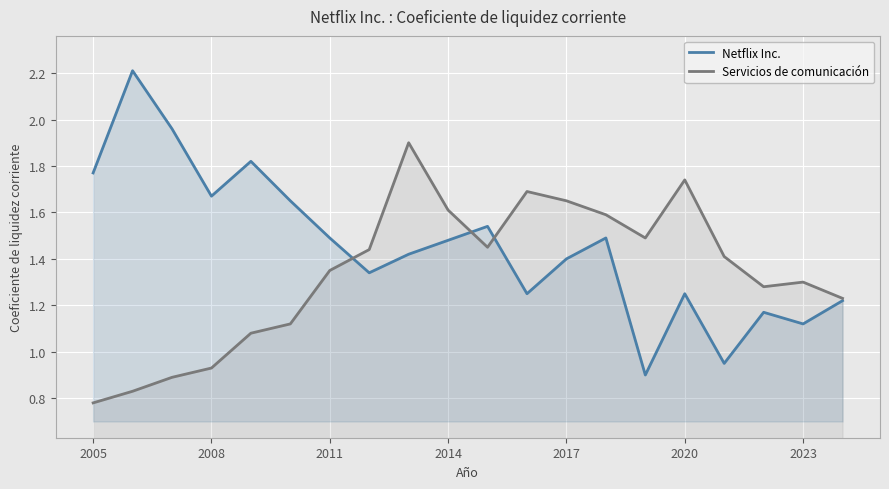

Which series has the largest total across all categories?

Netflix Inc.